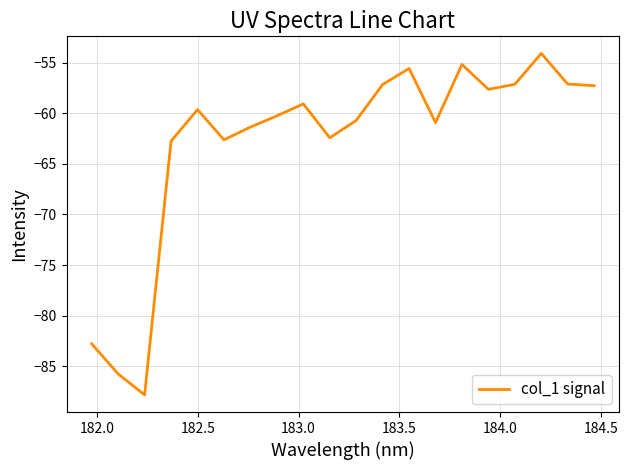

What is the minimum value shown in the chart?

-87.8